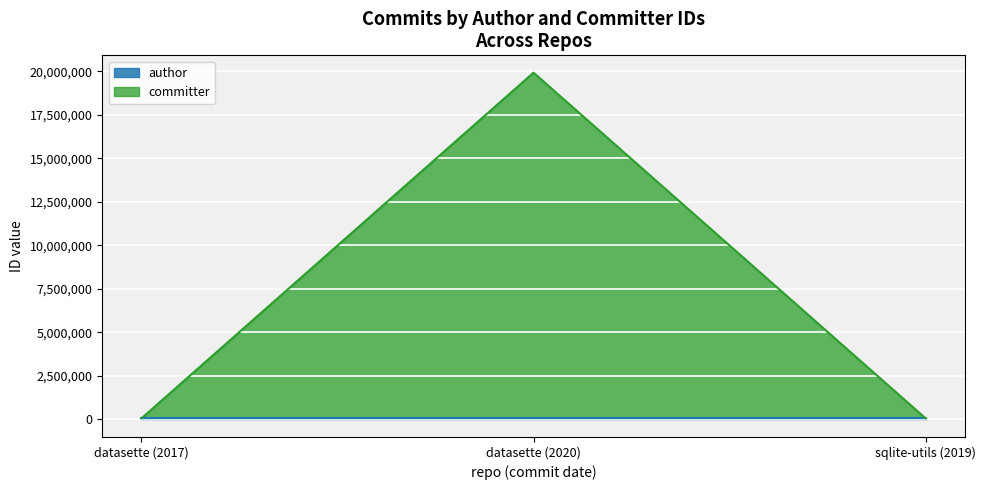

What is the label of the 2nd point from the right?

datasette (2020)